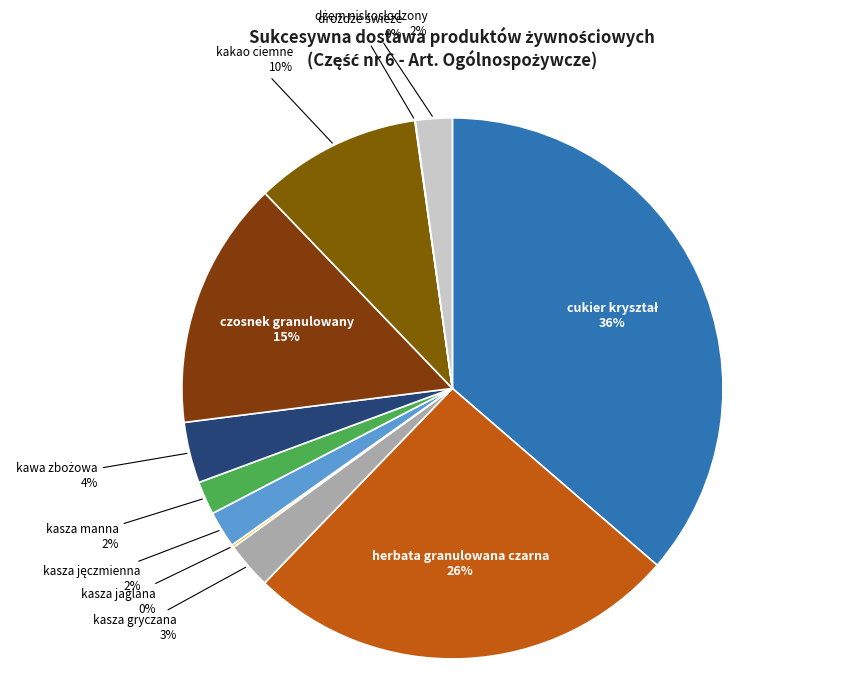

Which slice is the largest?

cukier kryształ